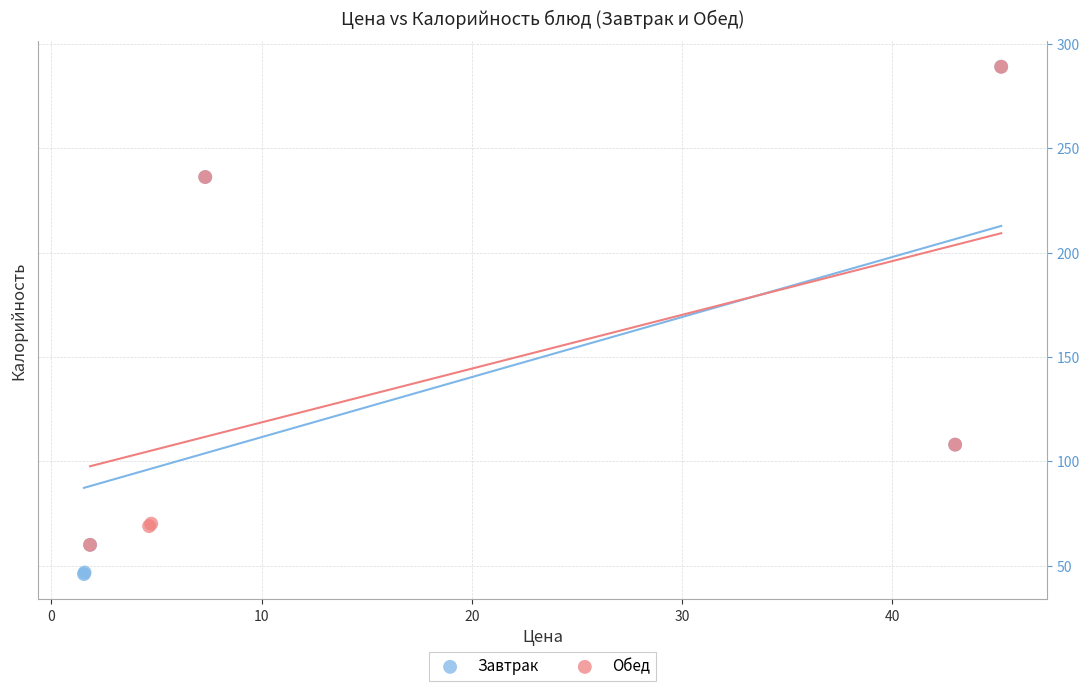

Which series has the largest Y range (max minus min)?

Завтрак